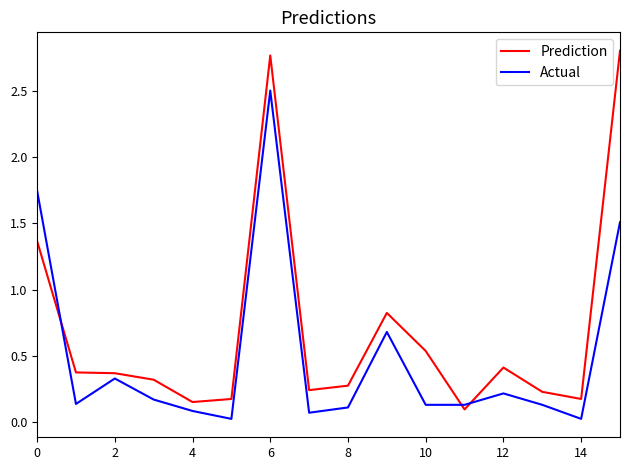

Rank the series by their maximum value, from lowest to highest.

Actual, Prediction